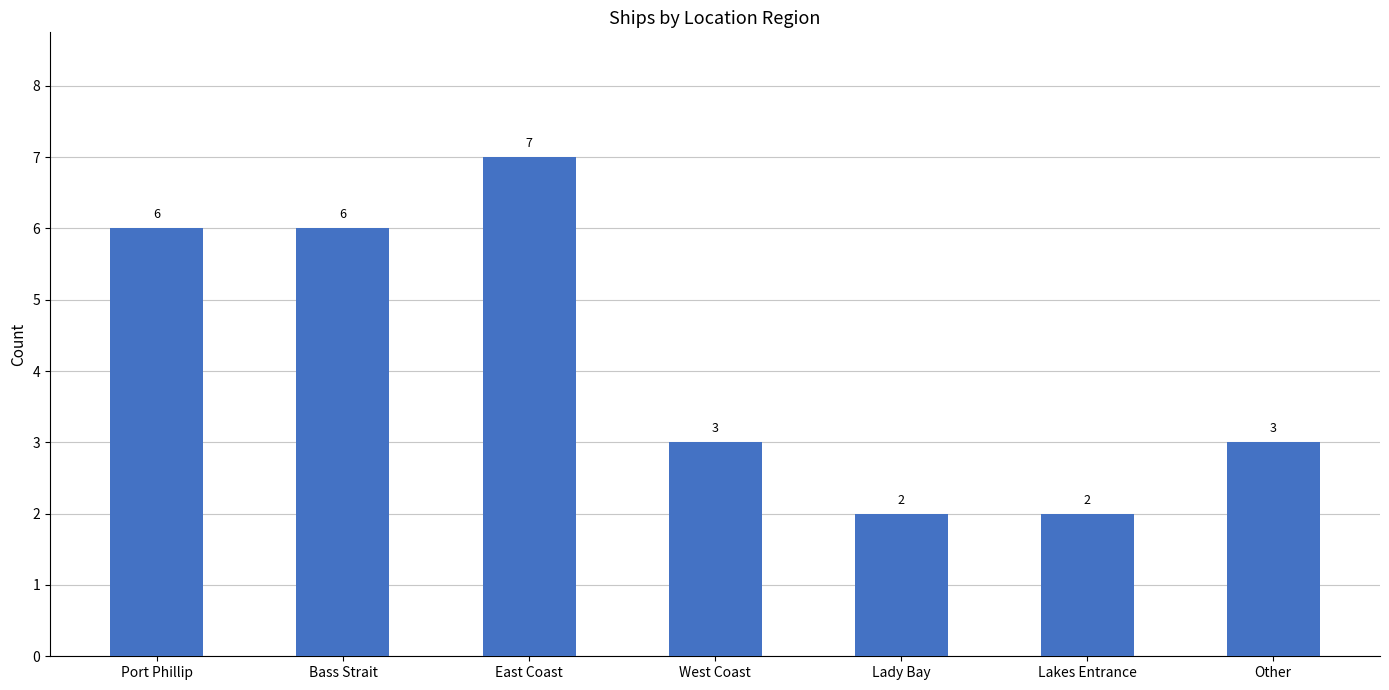

What is the ratio of the value at Lady Bay to the value at West Coast?

0.7